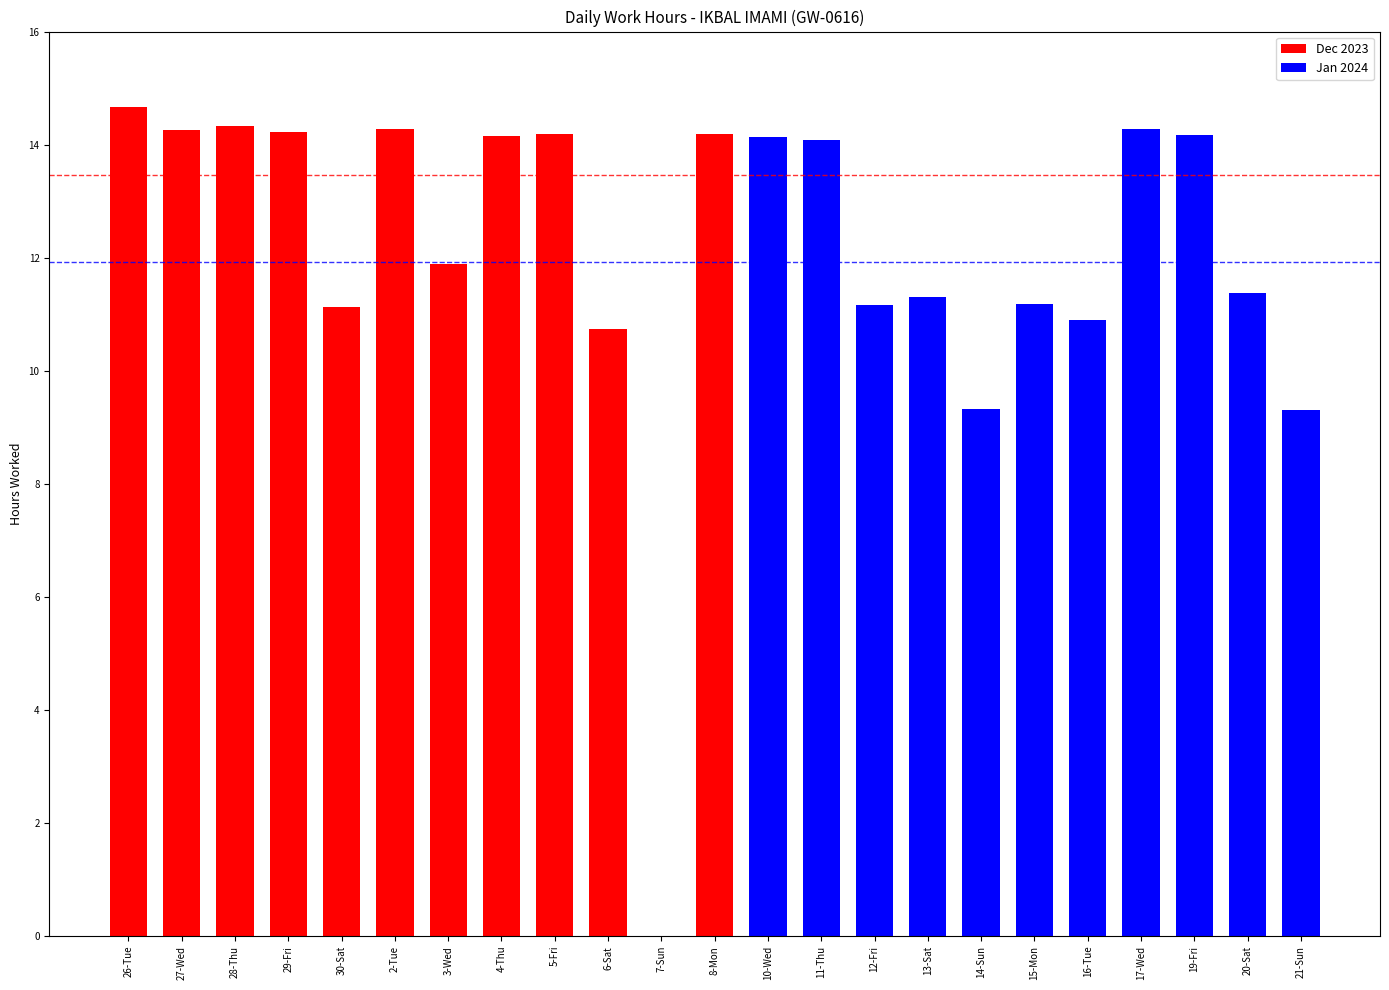

Is it true that the value at 28-Thu is 14.3?

True